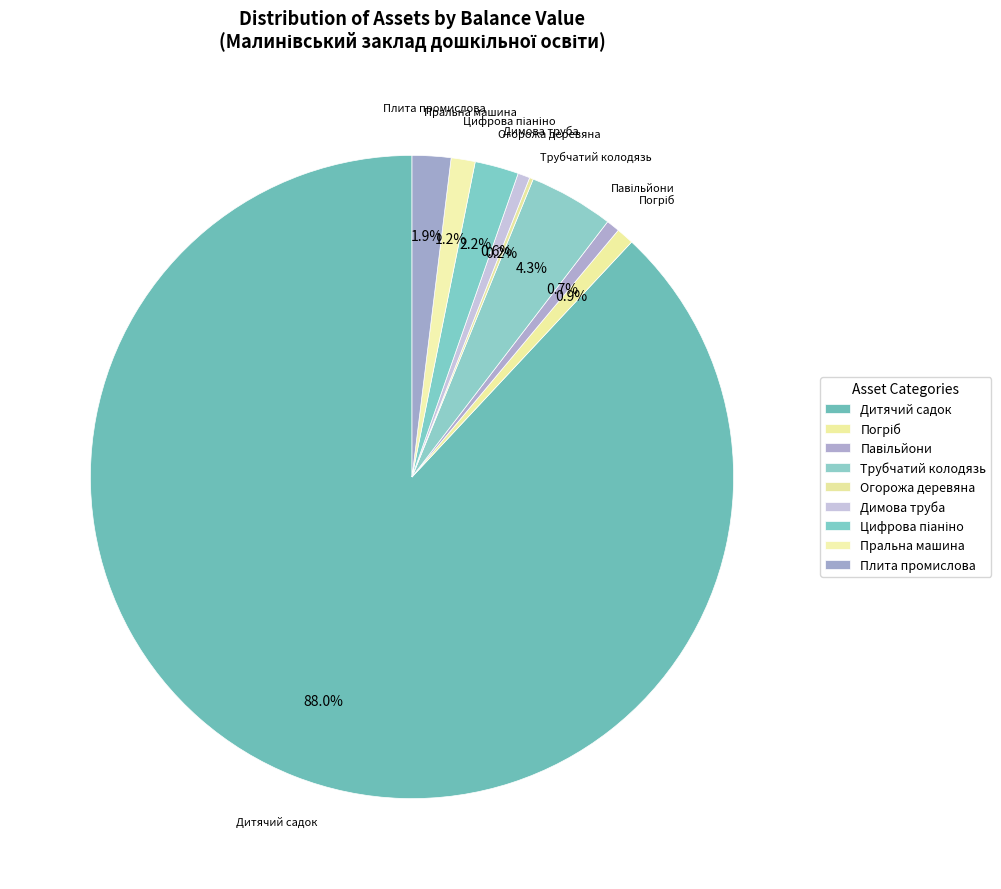

Is there any slice that represents more than half of the pie?

Yes